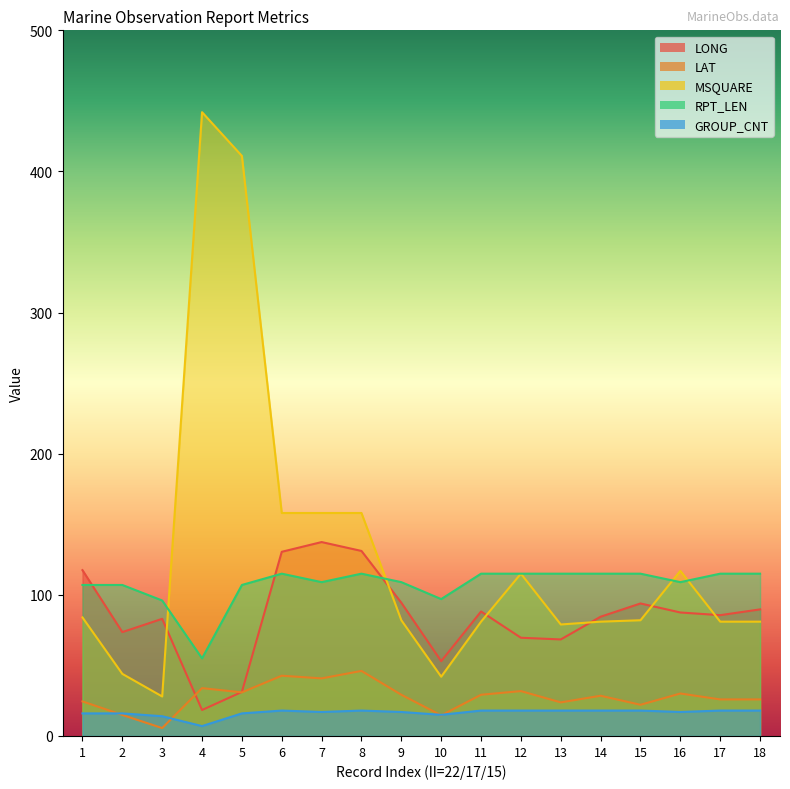

Reading left to right, what are all the values shown in this chart?

LONG: 117.5	73.6	83.0	18.4	31.2	130.5	137.4	131.1	94.4	53.0	88.2	69.6	68.4	84.5	93.9	87.5	85.6	89.7
LAT: 24.5	14.9	5.6	33.9	30.9	42.7	40.8	46.1	29.2	14.6	29.2	31.8	23.8	28.5	22.1	30.1	25.9	25.9
MSQUARE: 84.0	44.0	28.0	442.0	411.0	158.0	158.0	158.0	82.0	42.0	81.0	115.0	79.0	81.0	82.0	117.0	81.0	81.0
RPT_LEN: 107.0	107.0	96.0	55.0	107.0	115.0	109.0	115.0	109.0	97.0	115.0	115.0	115.0	115.0	115.0	109.0	115.0	115.0
GROUP_CNT: 16.0	16.0	14.0	7.0	16.0	18.0	17.0	18.0	17.0	15.0	18.0	18.0	18.0	18.0	18.0	17.0	18.0	18.0